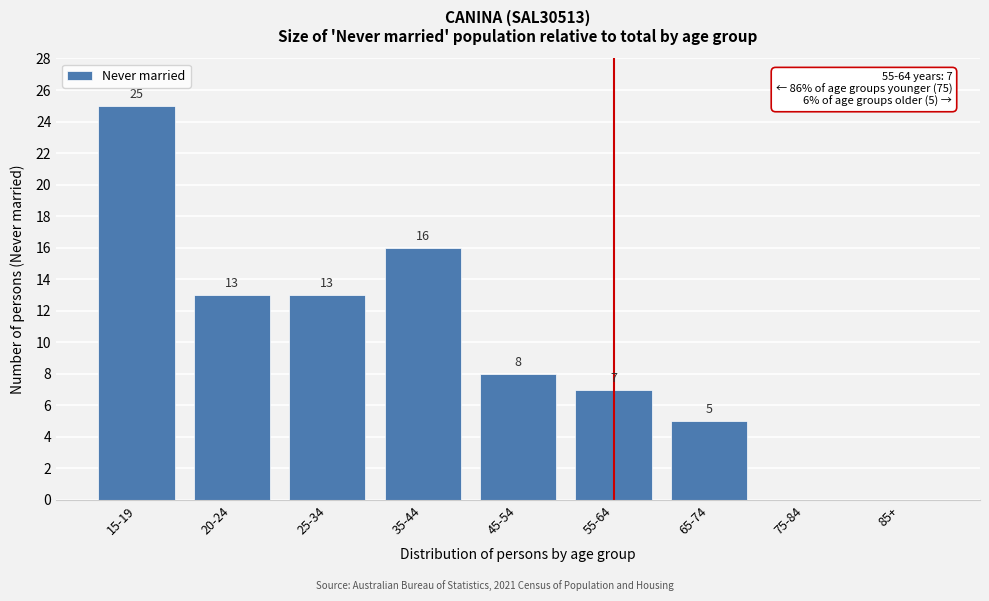

Reading left to right, extract all data points from this chart.

15-19=25	20-24=13	25-34=13	35-44=16	45-54=8	55-64=7	65-74=5	75-84=0	85+=0